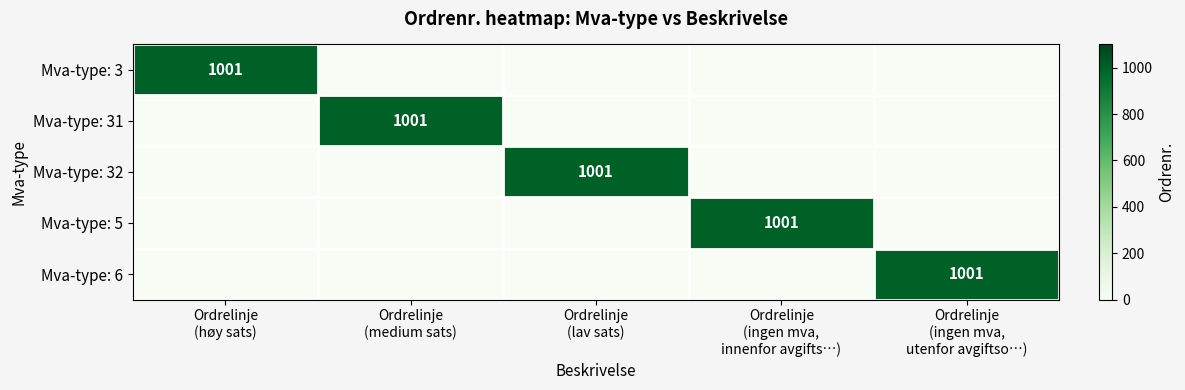

Between Ordrelinje
(høy sats) and Ordrelinje
(ingen mva,
utenfor avgiftso…), which is larger?

Ordrelinje
(høy sats)